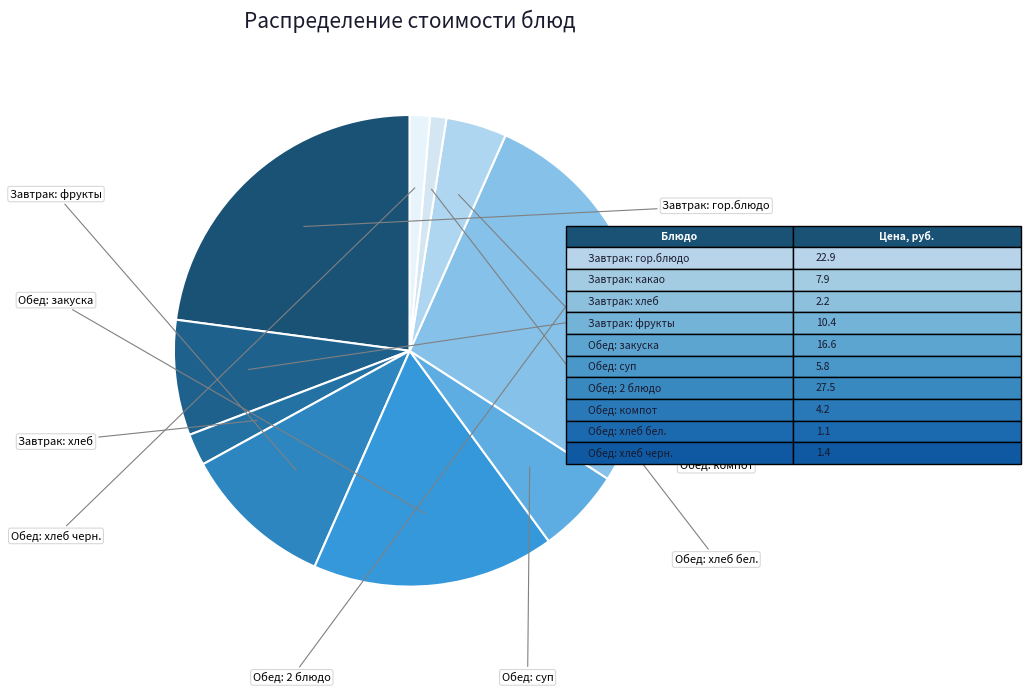

How many slices are in this pie chart?

10